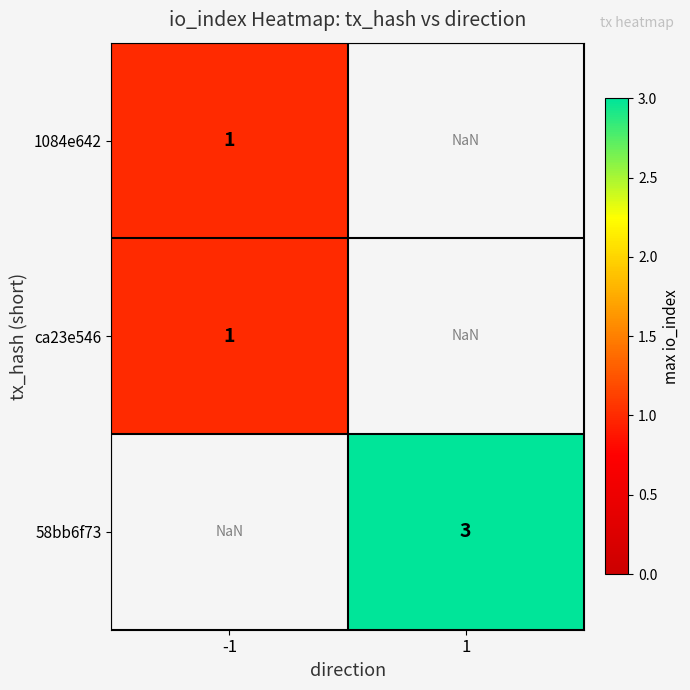

How many data points does each series have?

2